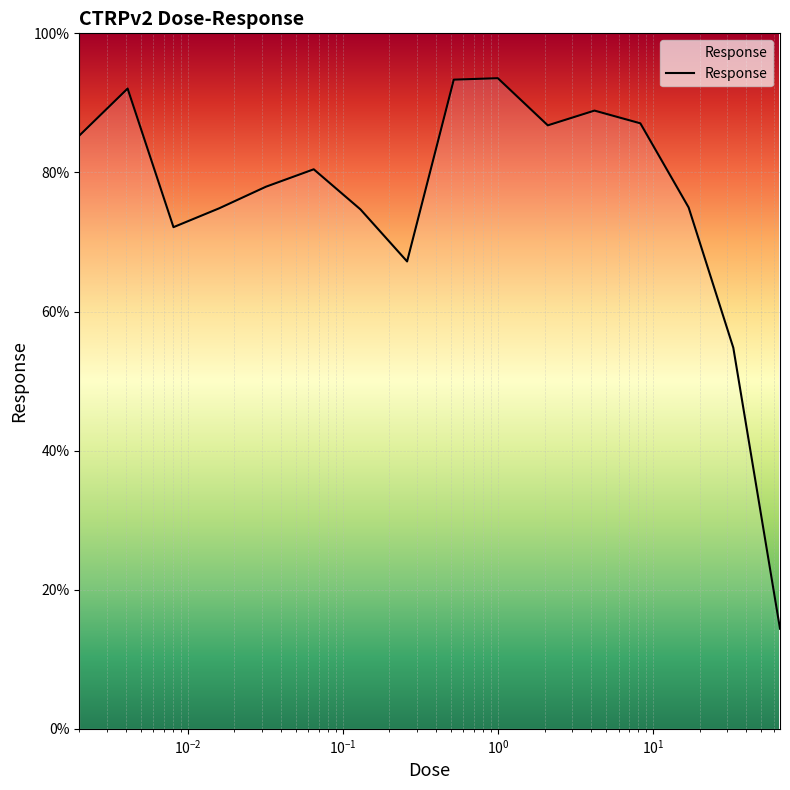

What is the difference between the maximum and minimum values?

79.2